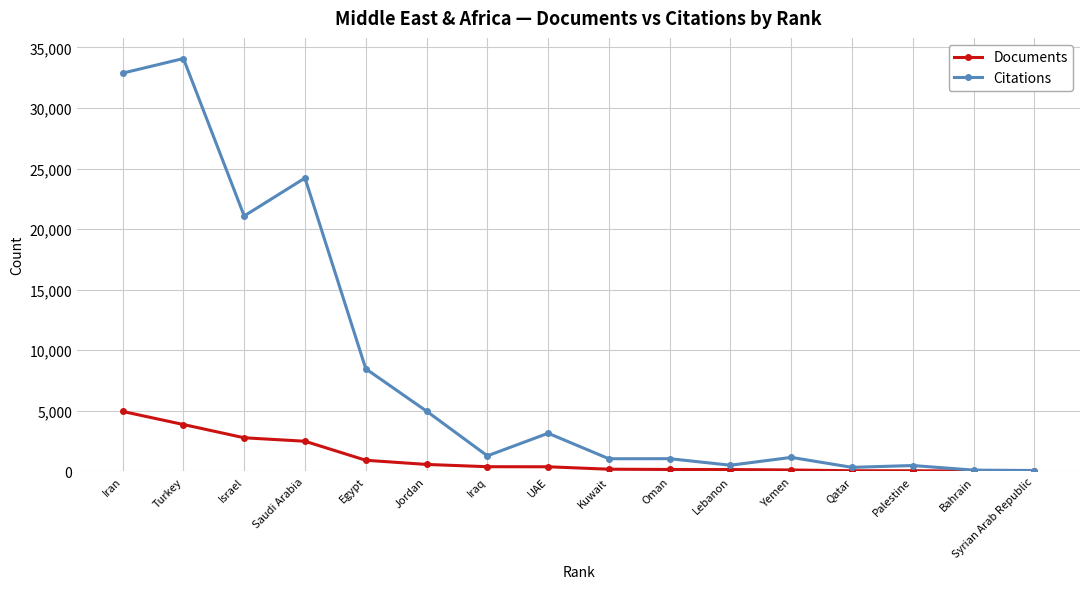

How many series are shown in this chart?

2